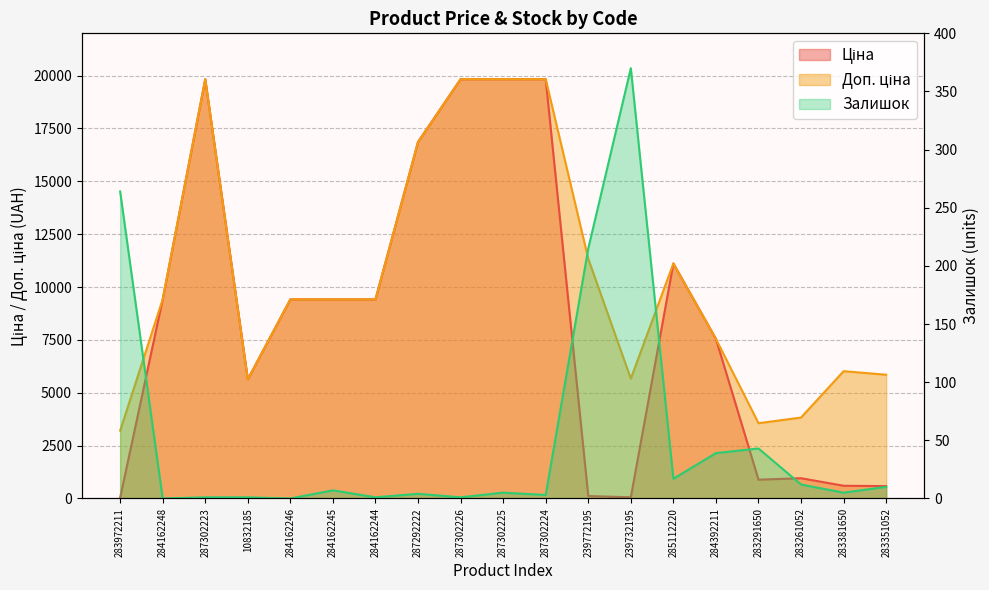

List the series in order of their peak value, highest first.

Ціна, Доп. ціна, Залишок